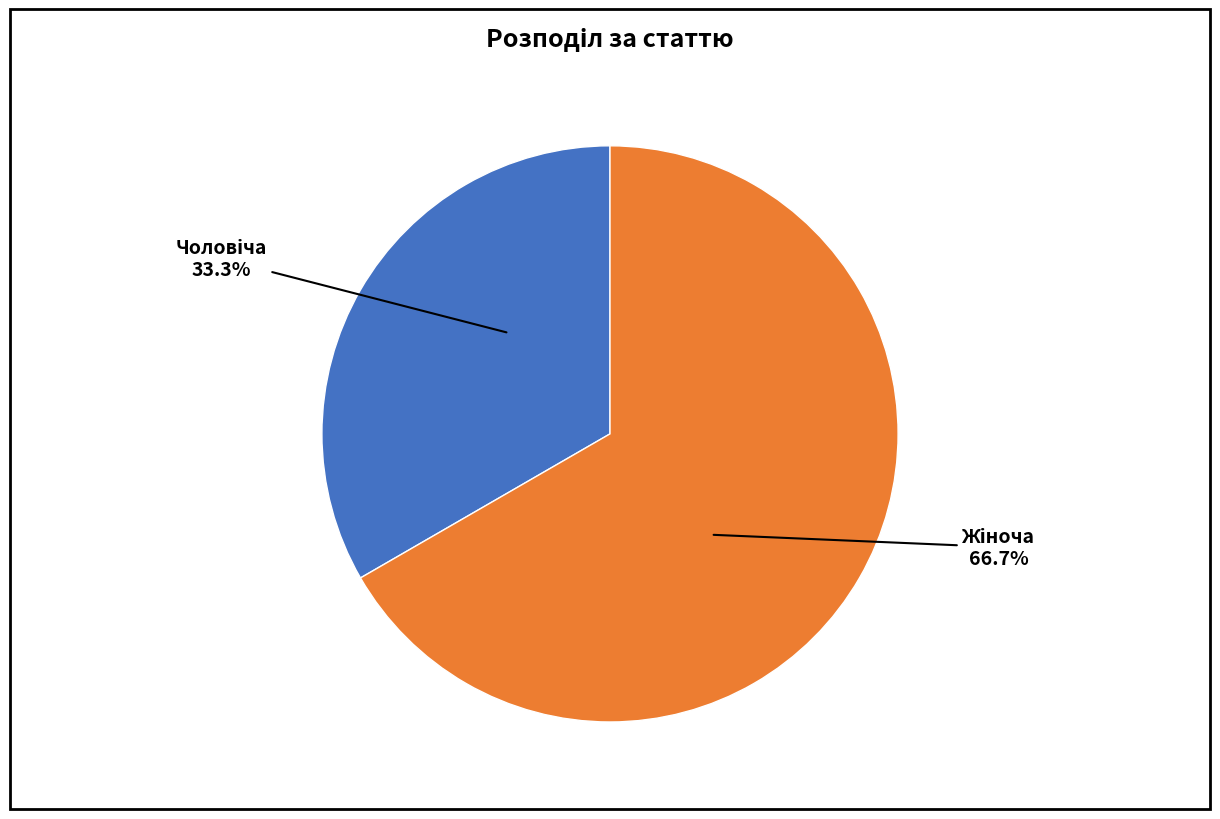

Is there any slice that represents more than half of the pie?

Yes